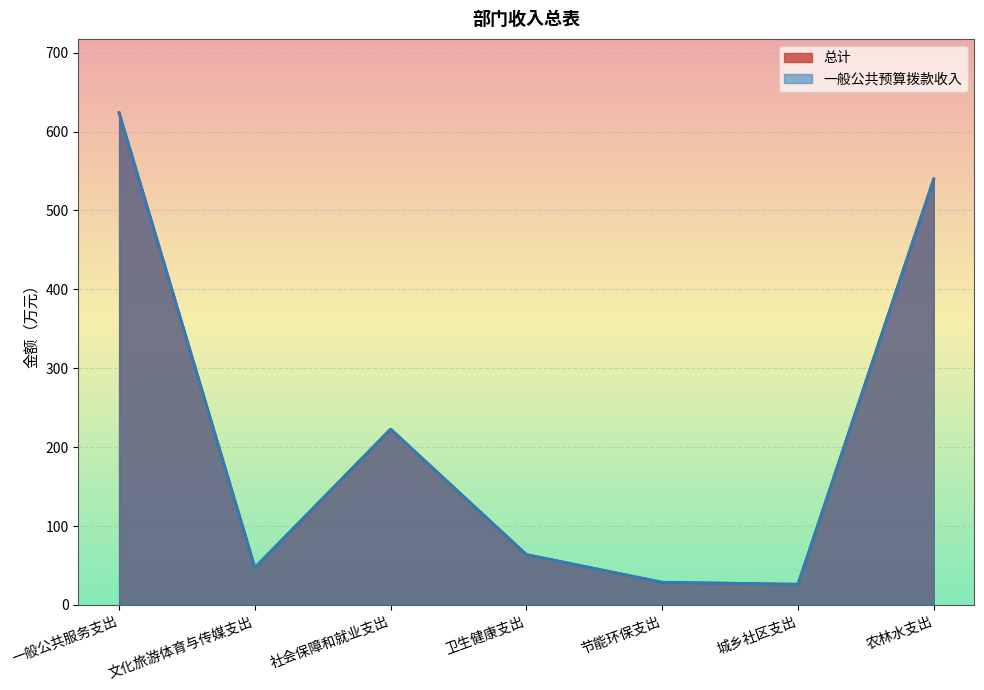

At 一般公共服务支出, list the series in order from smallest to largest.

总计, 一般公共预算拨款收入